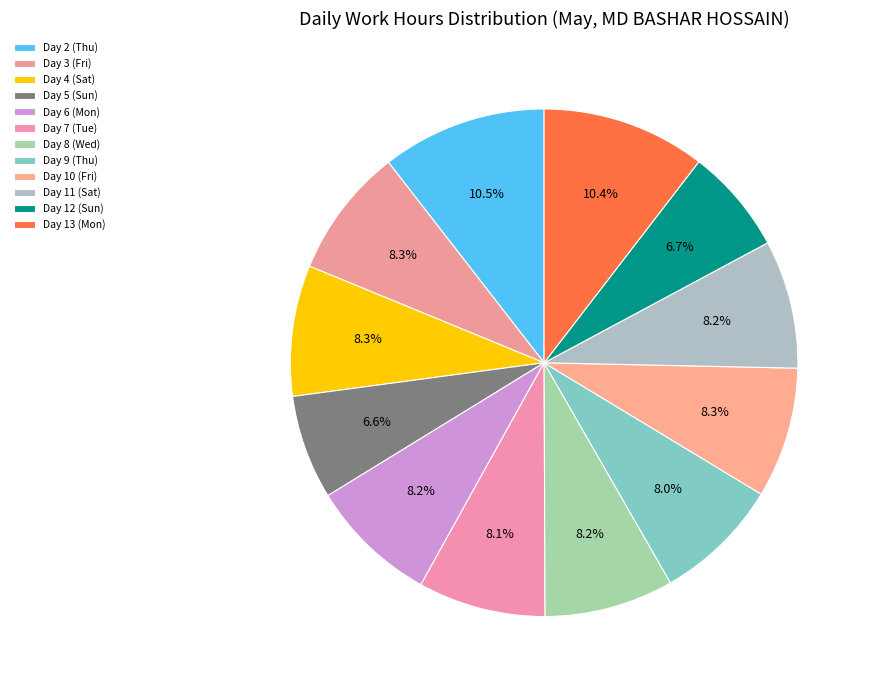

To the nearest percent, what is the difference between the largest and smallest slice percentages?

4%